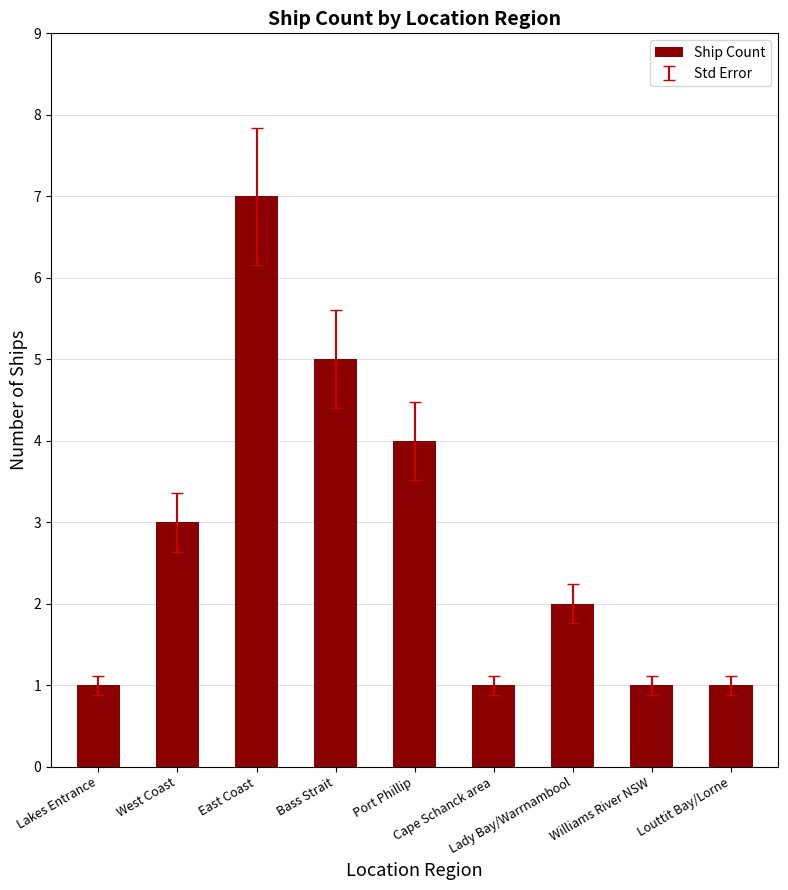

What is the difference between the values at Cape Schanck area and East Coast?

6